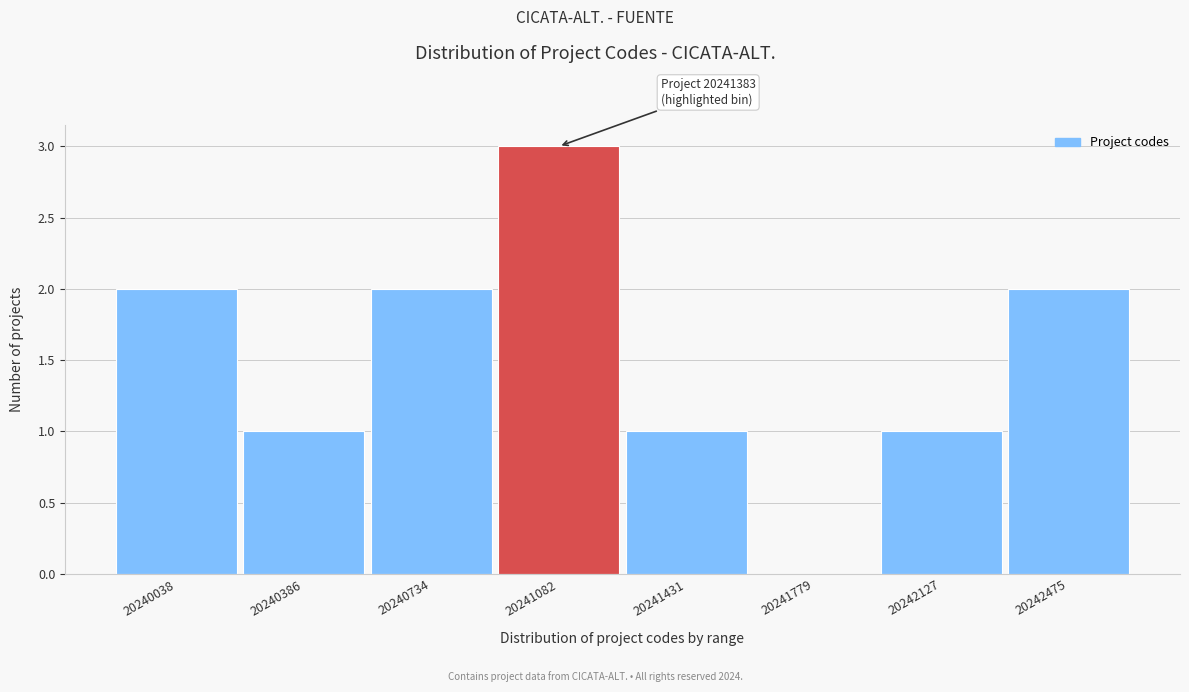

Reading right to left, transcribe all the data shown in this chart.

20242475=2	20242127=1	20241779=0	20241431=1	20241082=3	20240734=2	20240386=1	20240038=2